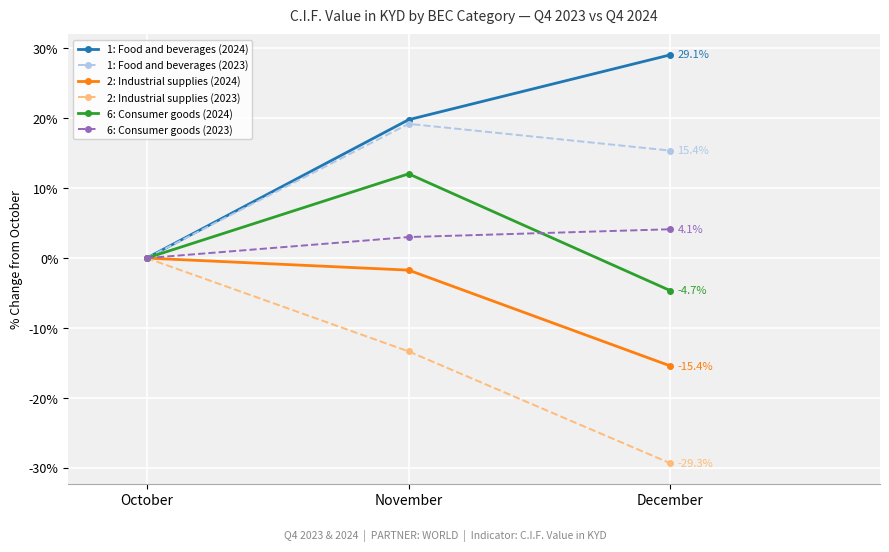

How many lines are shown in the chart?

6